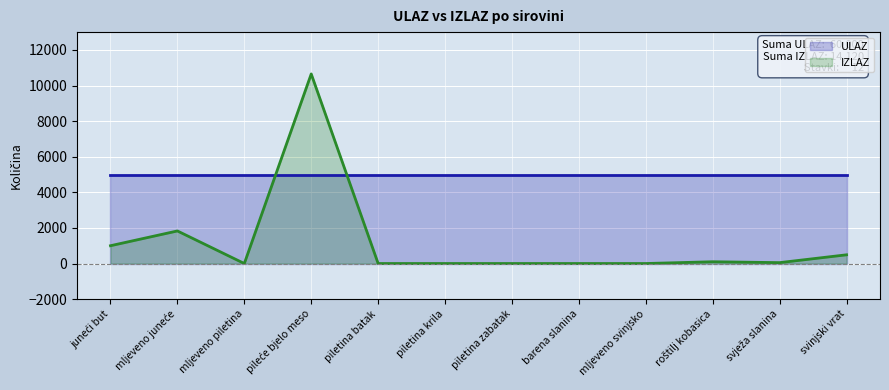

Between barena slanina and mljeveno svinjsko, which is larger?

barena slanina